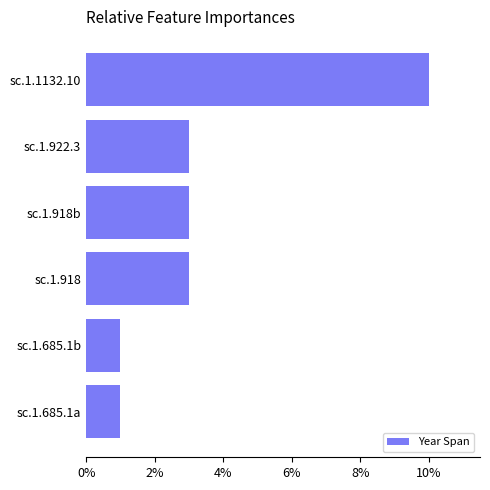

Which category has the highest value across all series?

sc.1.1132.10